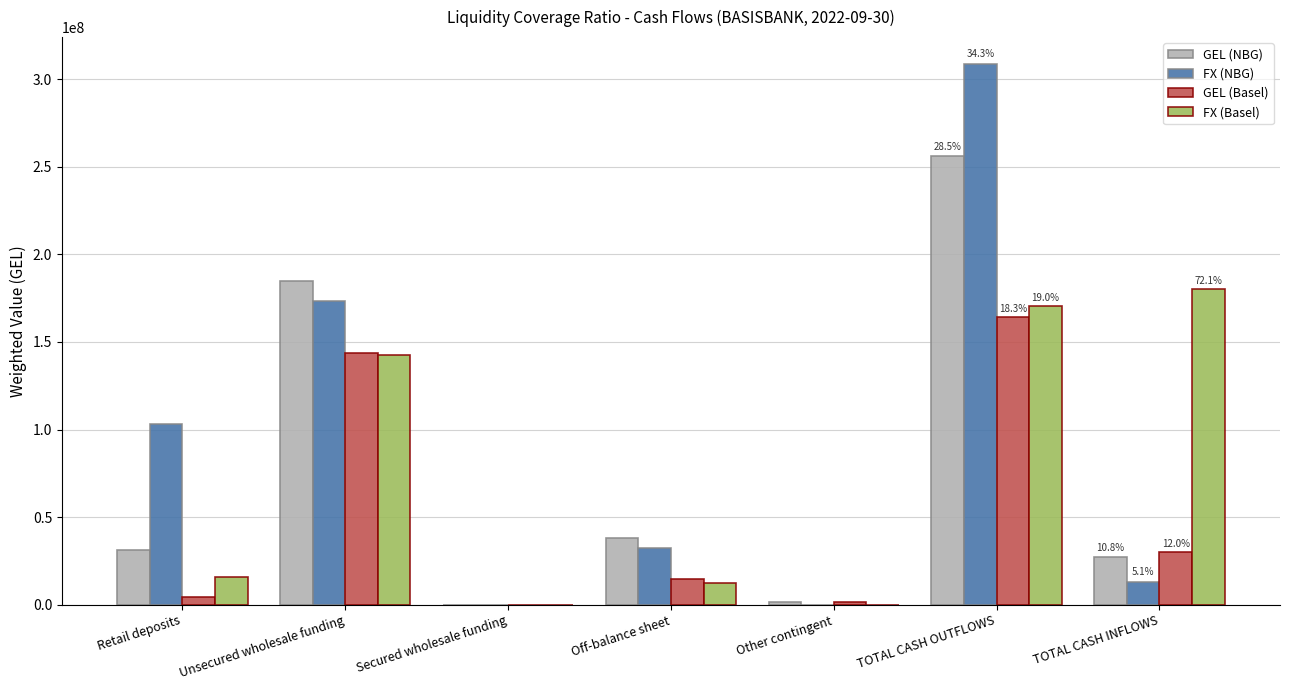

How many positive values does the GEL (Basel) series have?

6